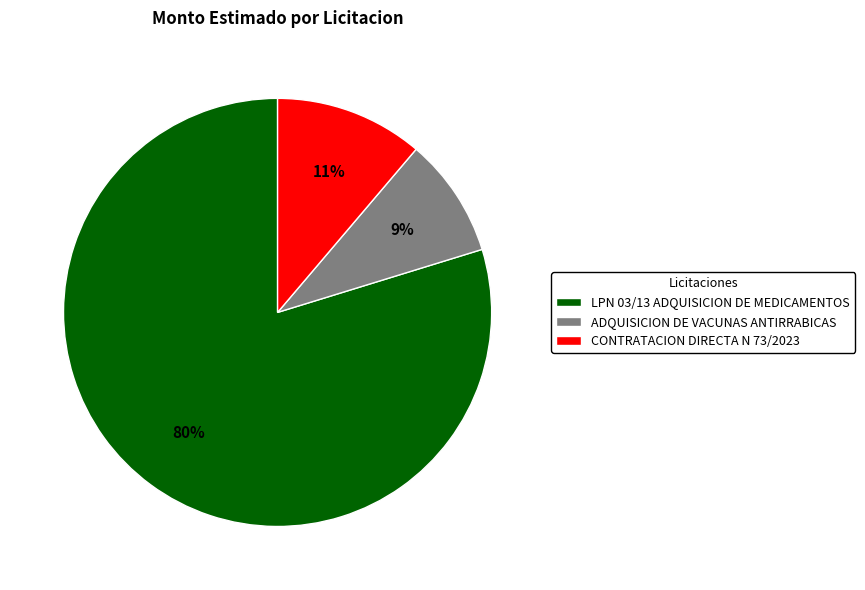

Is it true that CONTRATACION DIRECTA N 73/2023 is 11% of the pie?

True